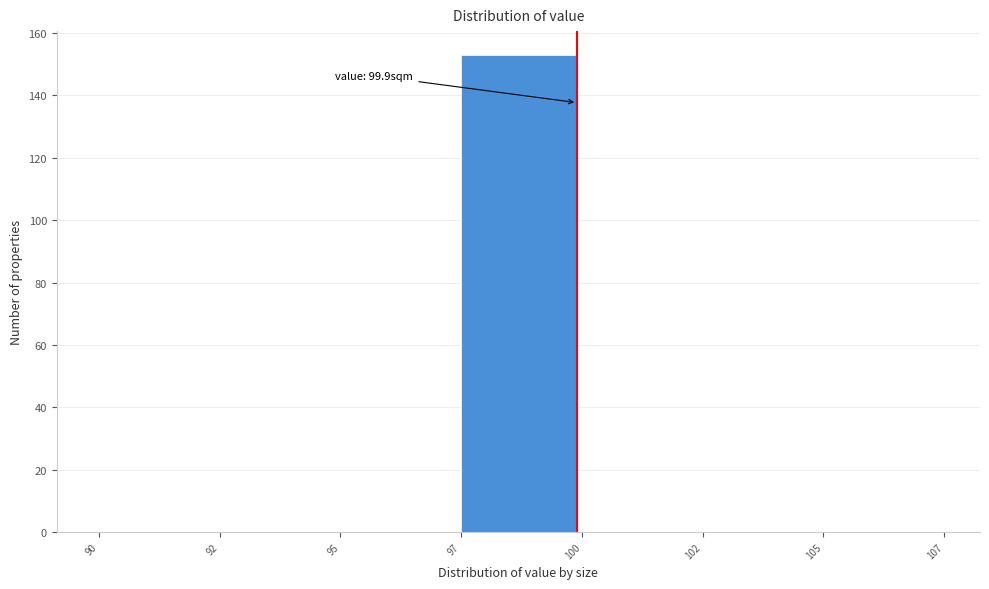

Reading left to right, what are all the values shown in this chart?

90=0	92=0	95=0	97=153	100=0	102=0	105=0